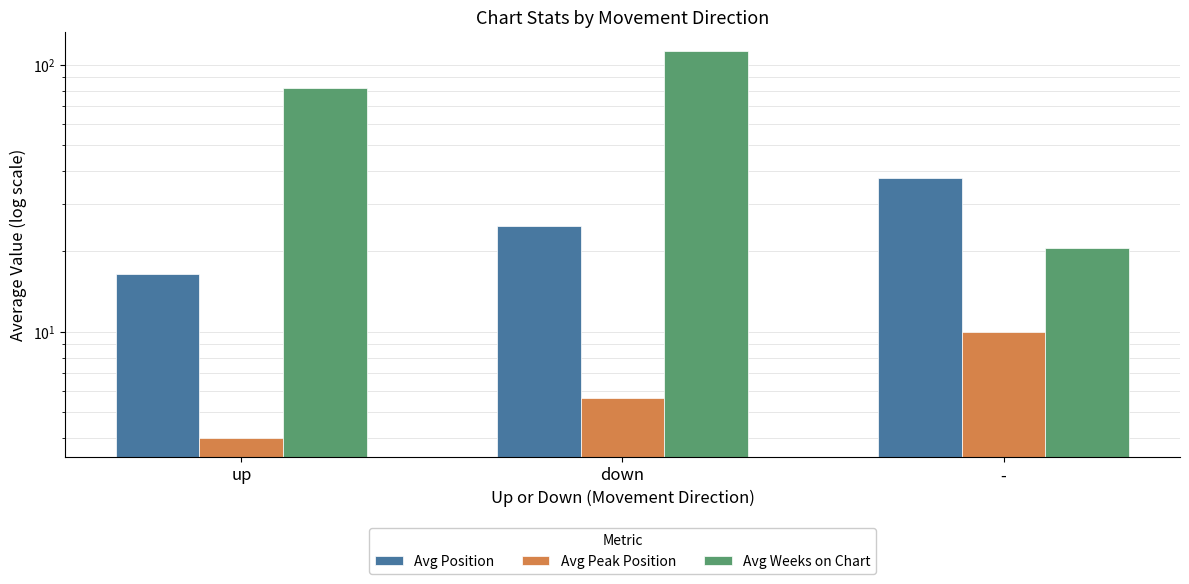

How many series are shown in this chart?

3